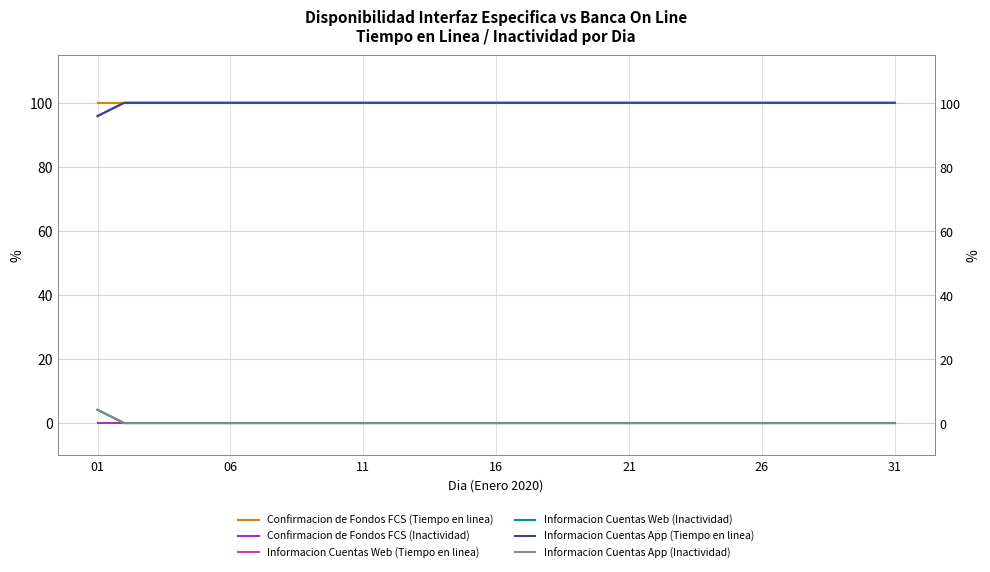

True or false: Informacion Cuentas App (Inactividad) has more than 2 interior local peaks.

False